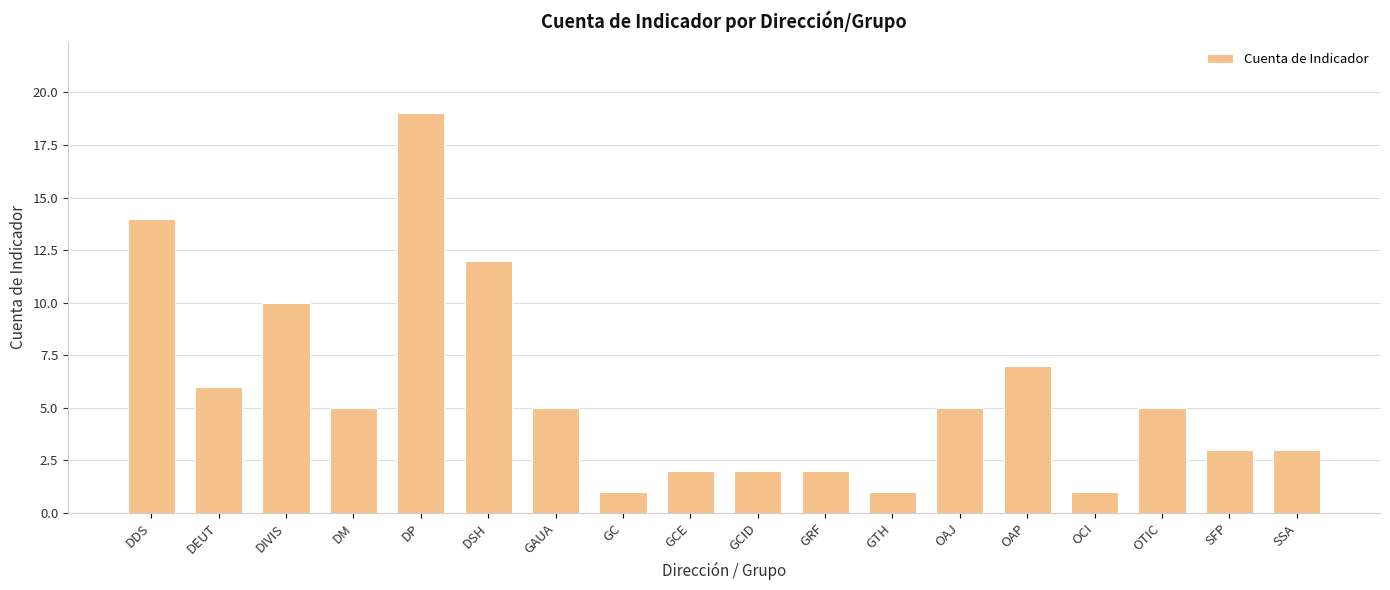

What is the value of the 18th bar from the left?

3